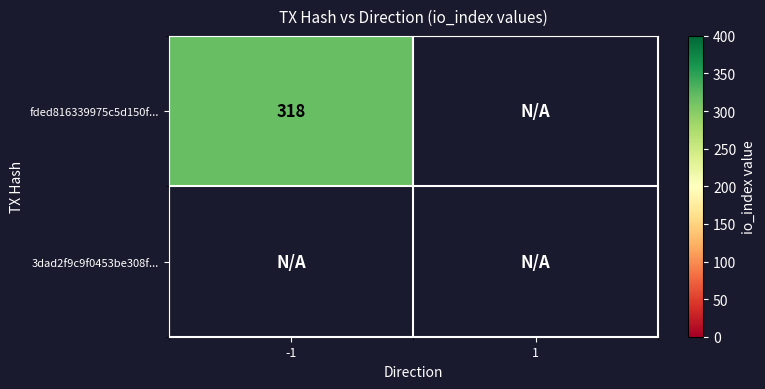

Reading right to left, extract all data points from this chart.

fded816339975c5d150f7f6cec19c80e9752745: 1=0	-1=318
3dad2f9c9f0453be308f193ea49054547def578: 1=0	-1=0